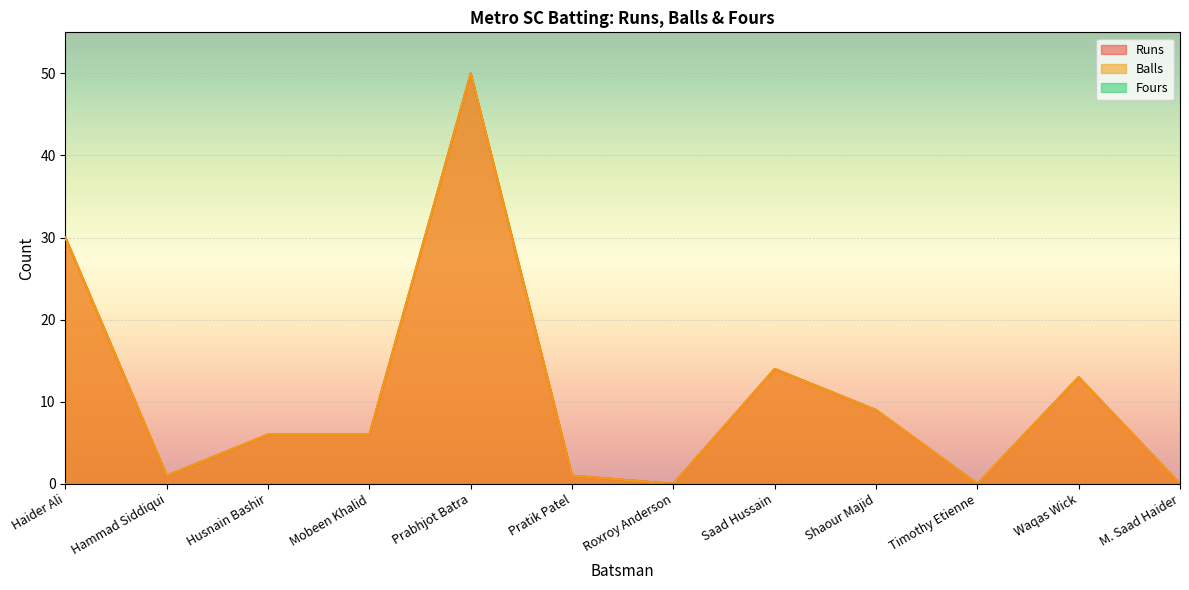

Where does the Runs series first go above 6?

Haider Ali